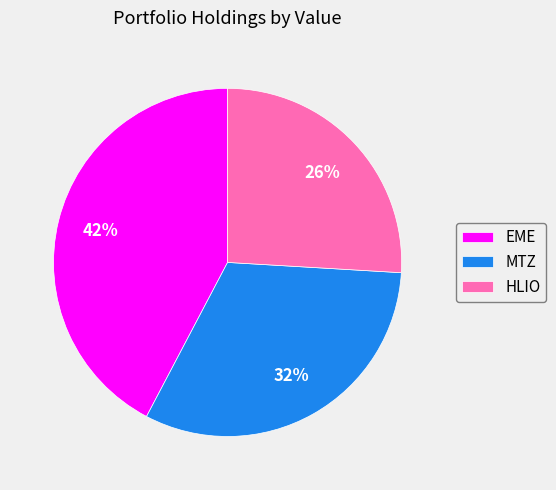

How many segments does this pie chart have?

3